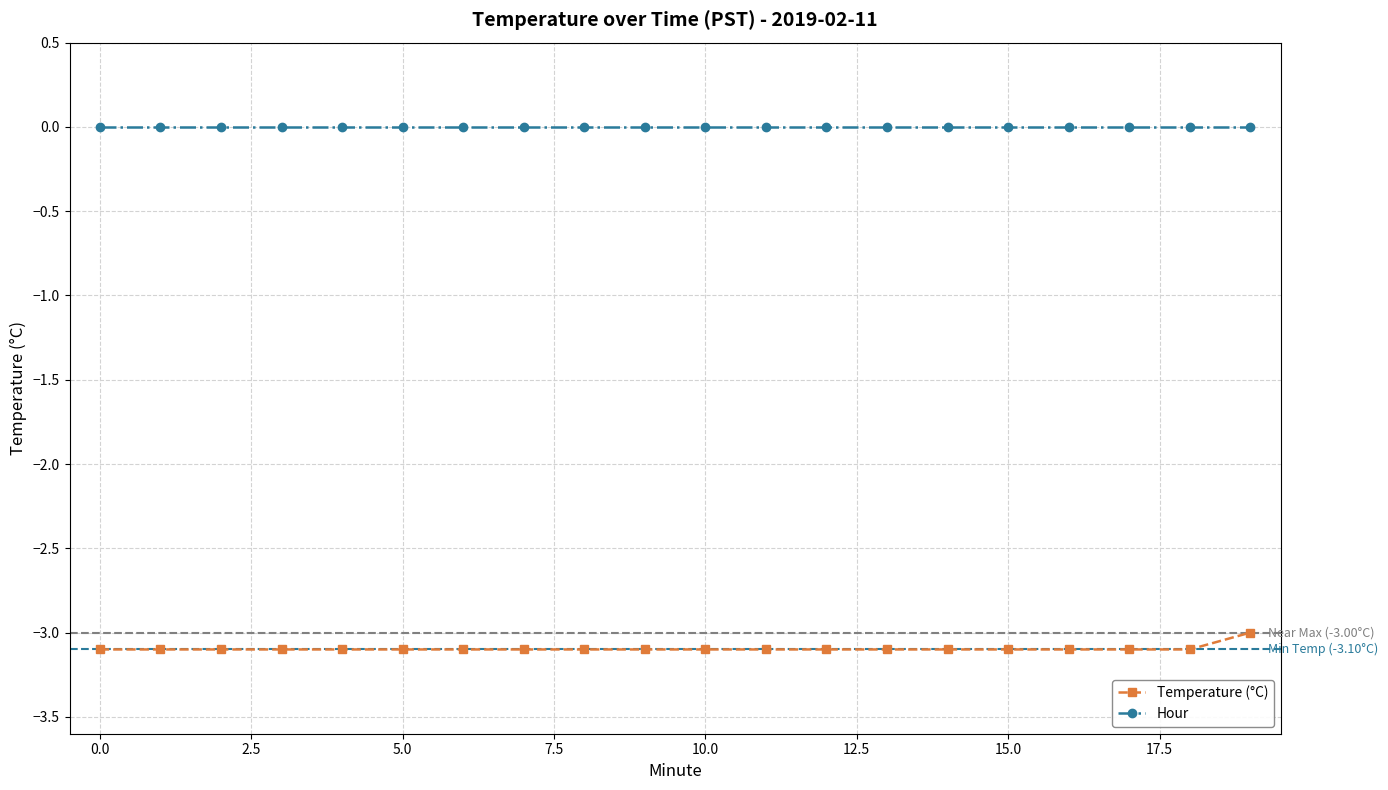

Rank the series by their average value, from lowest to highest.

Temperature (°C), Hour